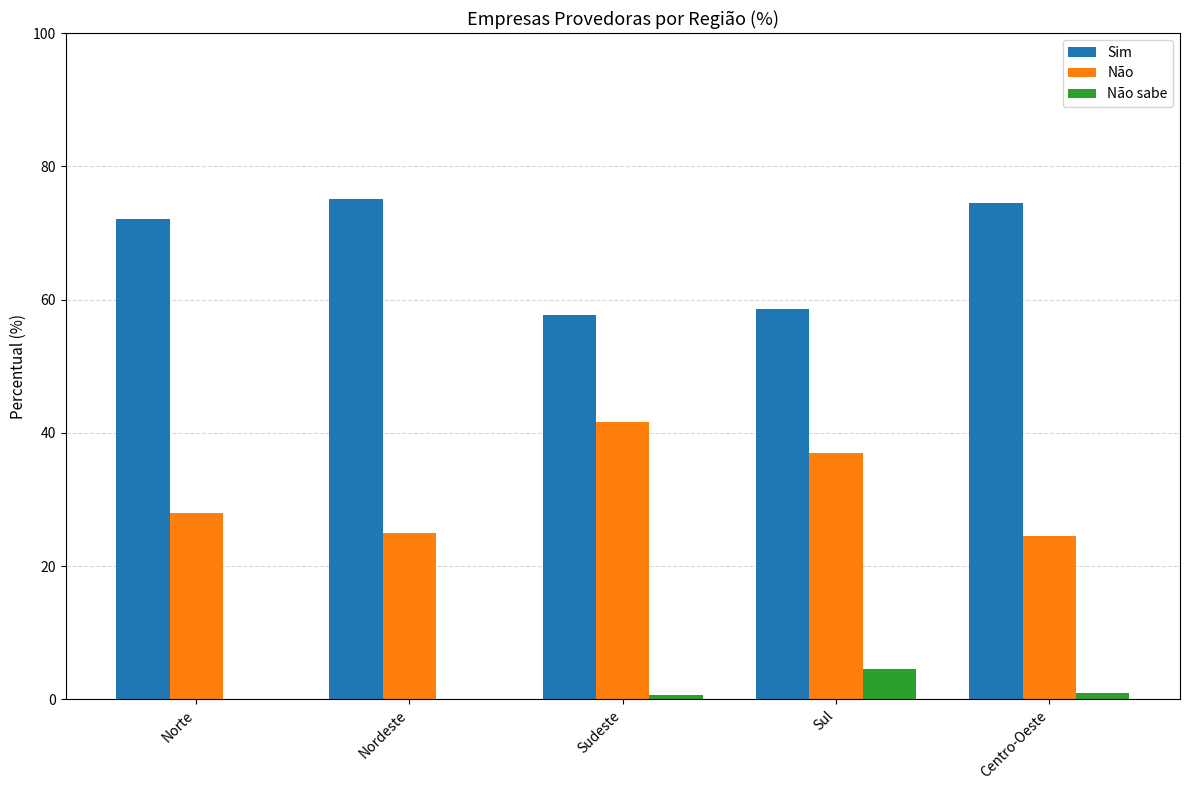

Is it true that Sim equals 57.7 at Sudeste?

True